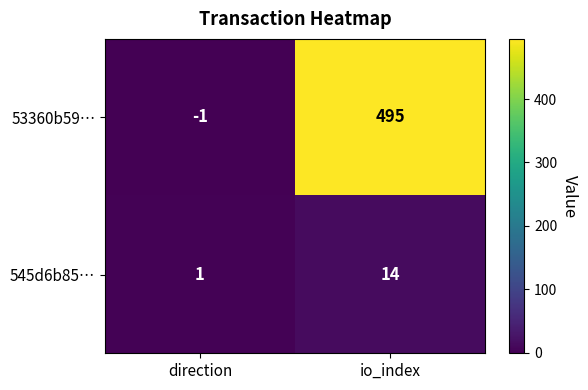

Reading left to right, extract all data points from this chart.

53360b59…: -1	495
545d6b85…: 1	14